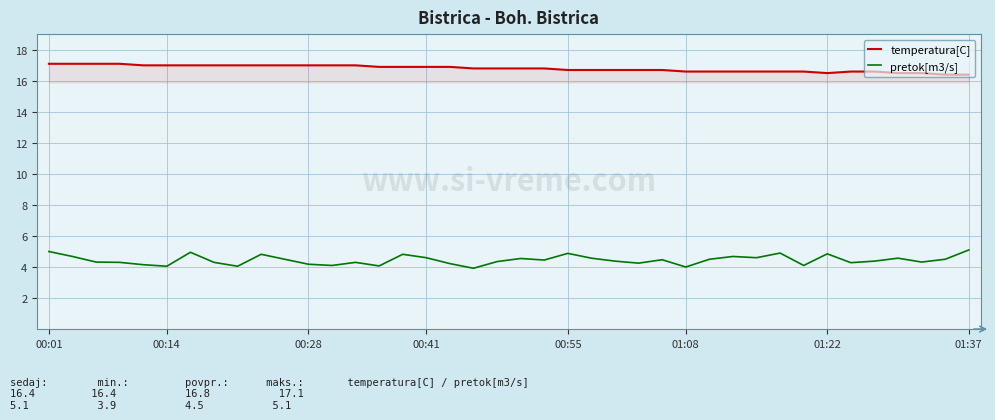

Which series has the largest total across all categories?

temperatura[C]